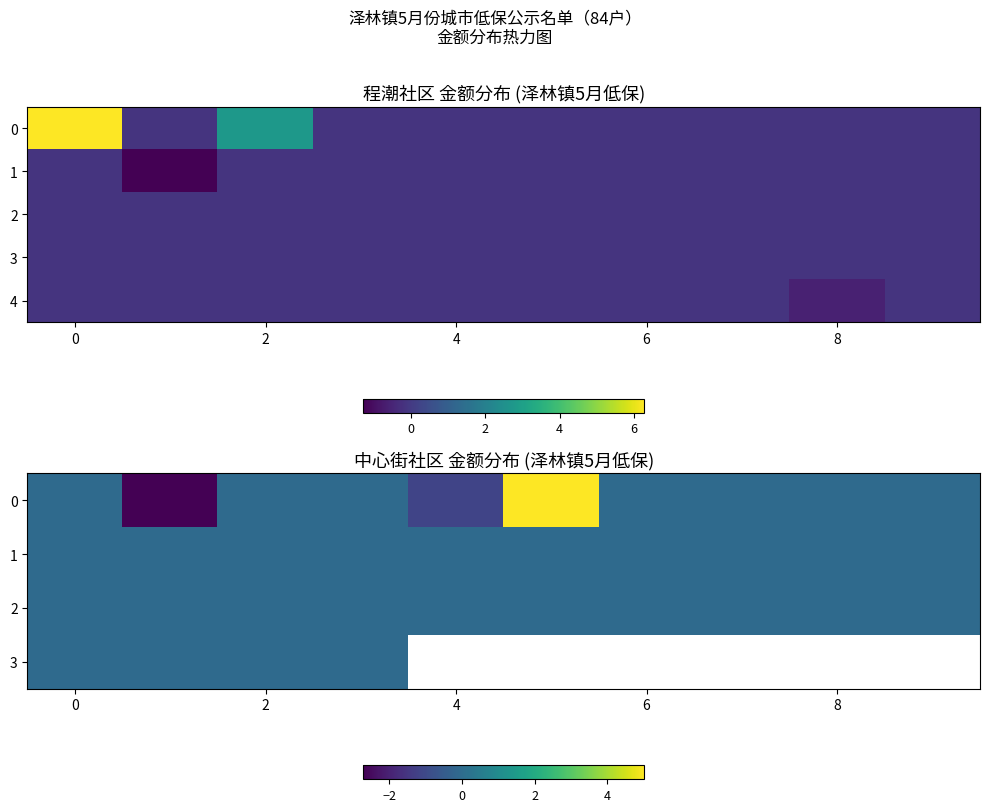

At how many categories does at least one series exceed 0?

1